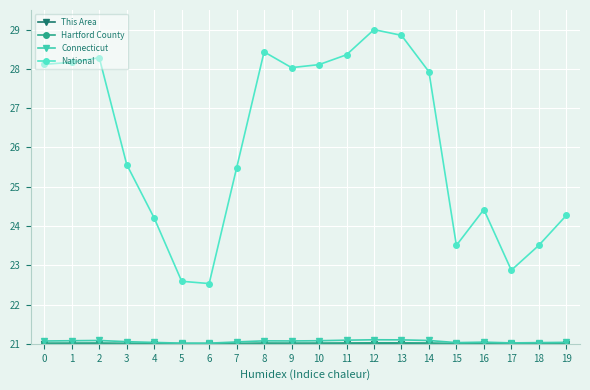

The Connecticut series shows 10.9 at 17. True or false?

False